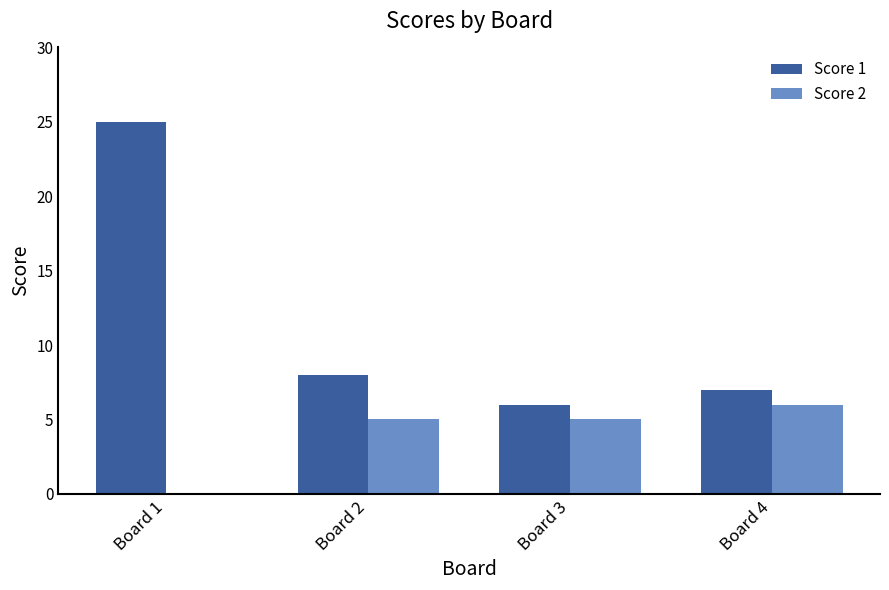

Count the number of data series in this chart.

2